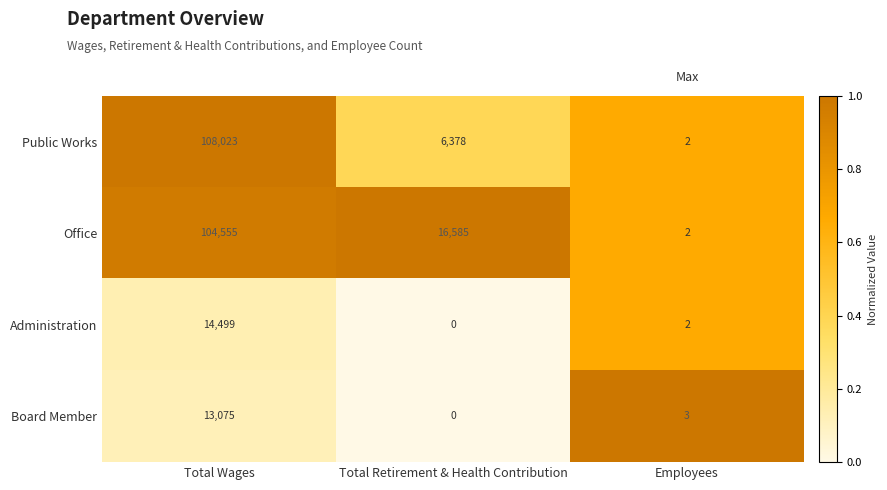

What is the difference between the maximum and minimum values in the Administration series?

14499